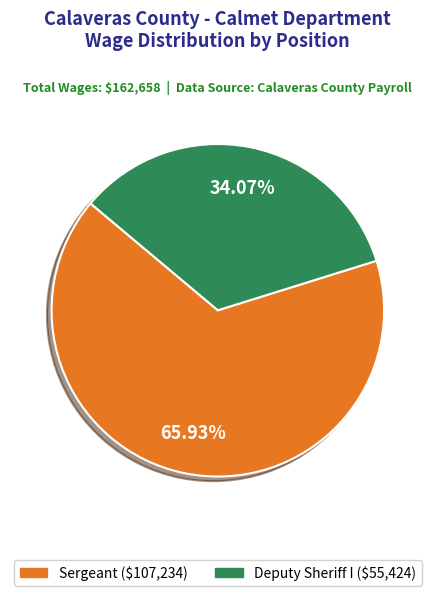

To the nearest percent, what is the difference between the Sergeant and Deputy Sheriff I slice percentages?

32%